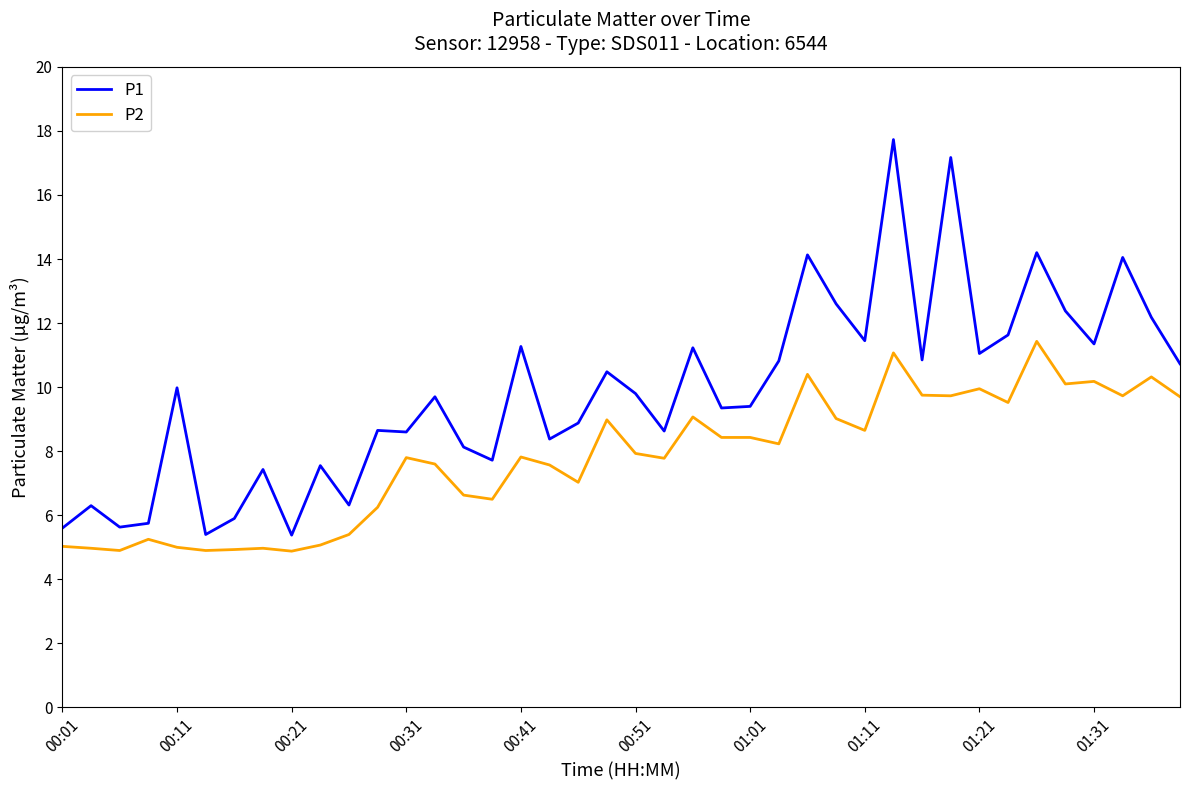

How many lines are shown in the chart?

2